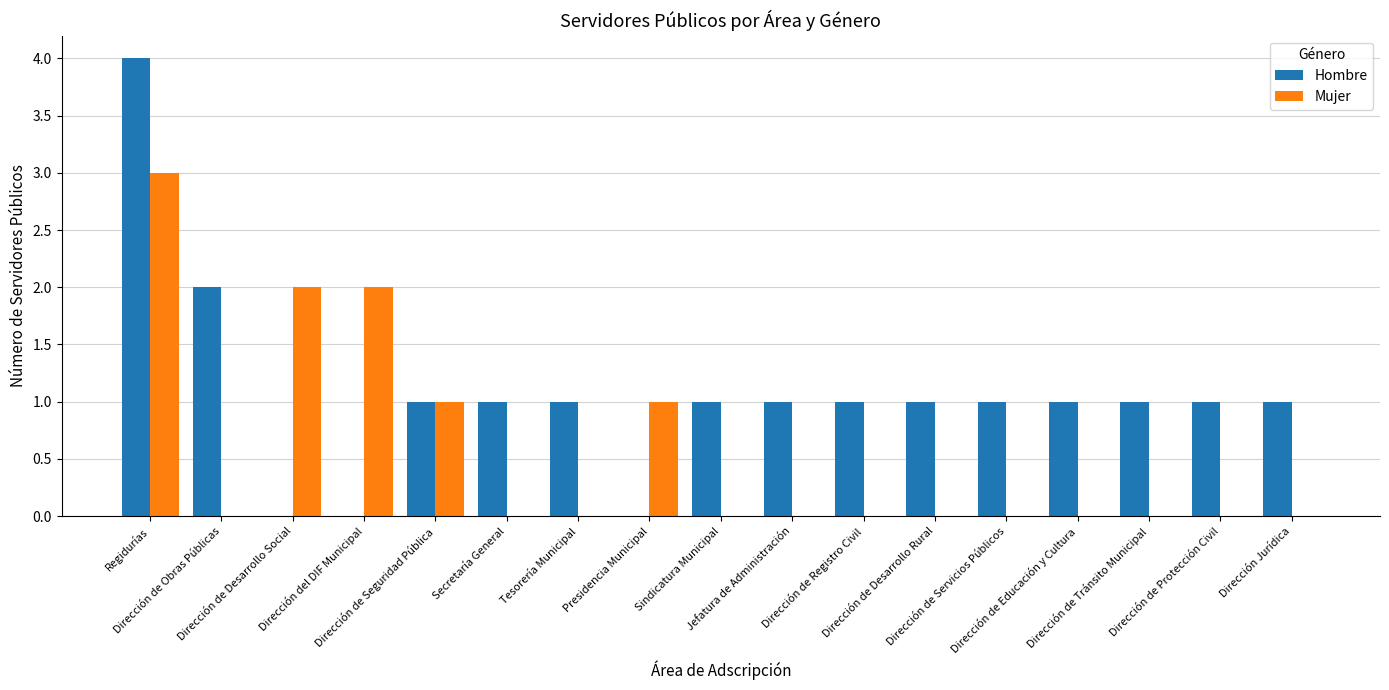

Read the Mujer value at Dirección del DIF Municipal.

2